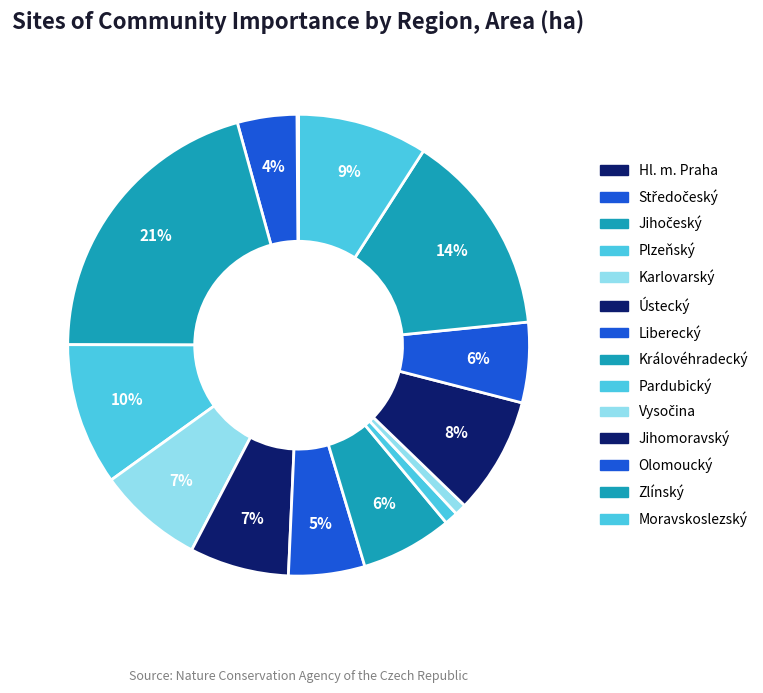

Rank the categories by value from lowest to highest.

Hl. m. Praha, Vysočina, Pardubický, Středočeský, Liberecký, Olomoucký, Královéhradecký, Ústecký, Karlovarský, Jihomoravský, Moravskoslezský, Plzeňský, Zlínský, Jihočeský